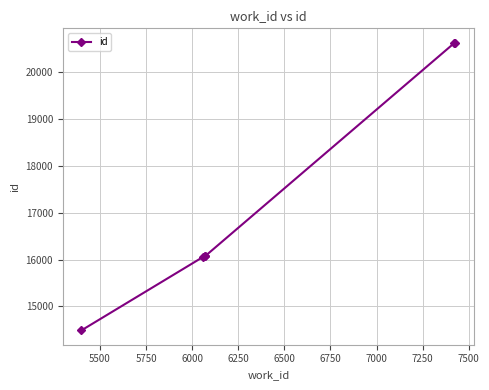

Does the chart have visible grid lines?

Yes